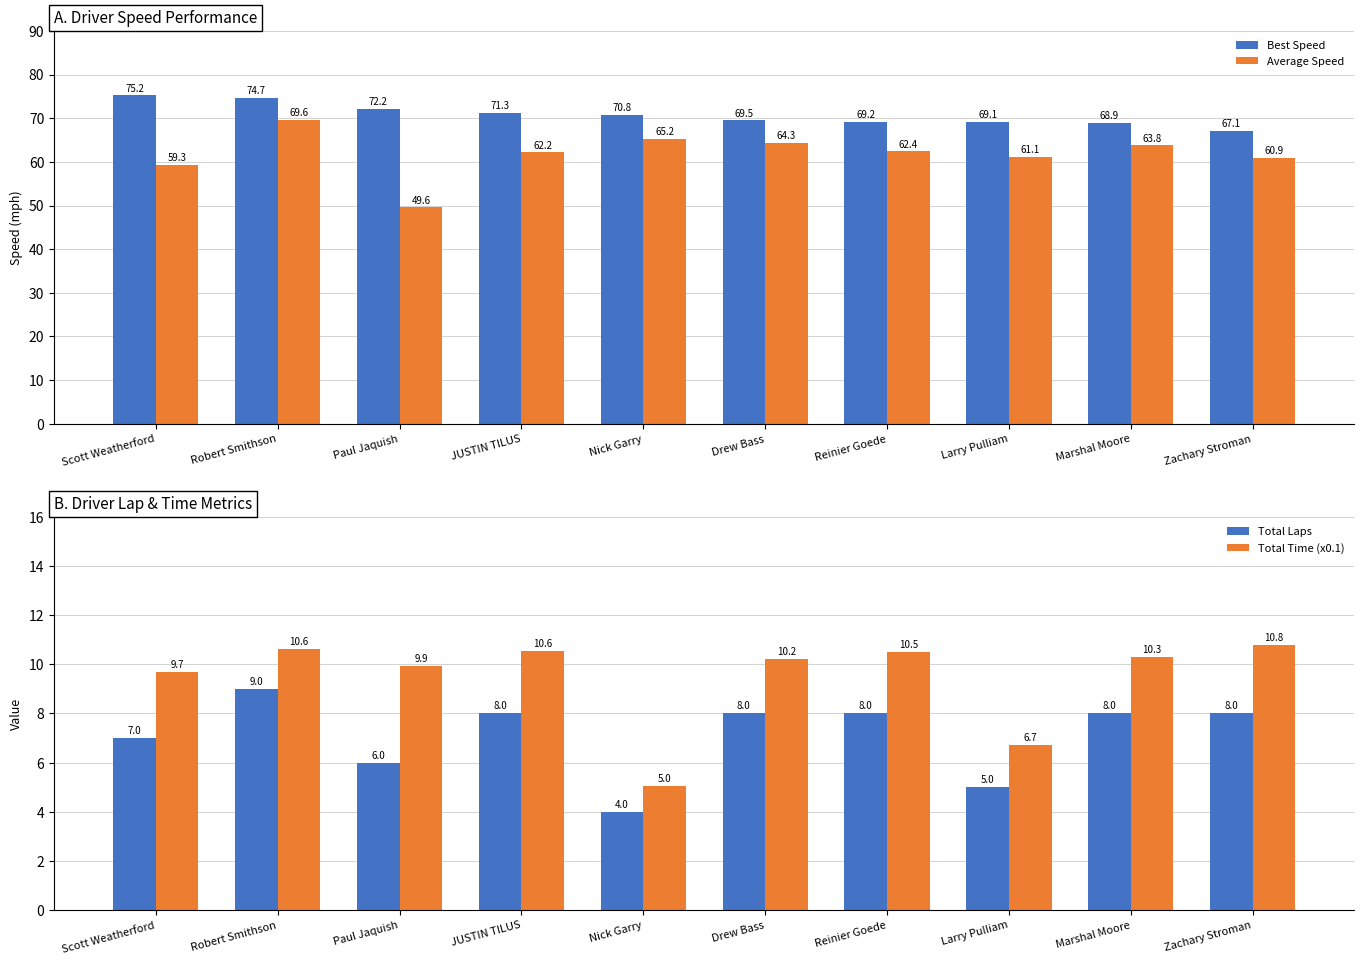

What is the value of the Best Speed bar at the 8th from the left?

69.1